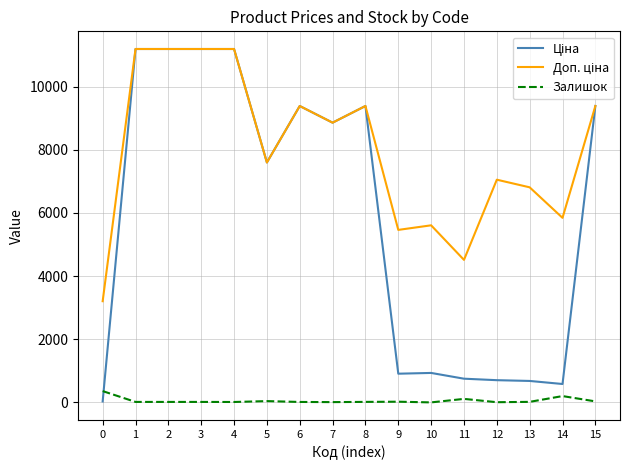

What is the maximum value for Залишок?

360.0